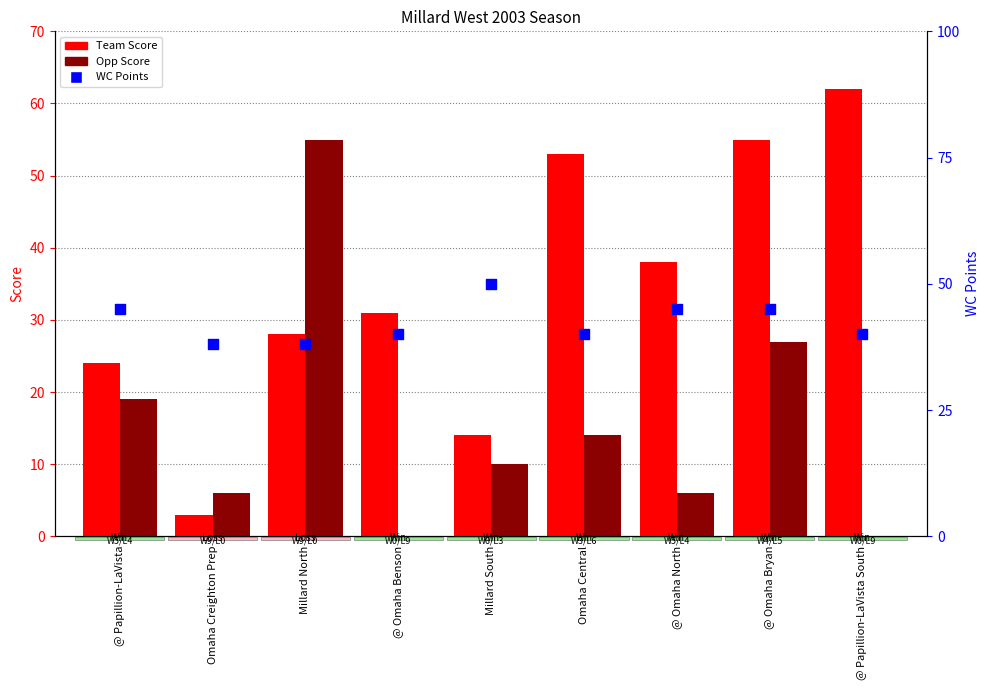

At how many categories does at least one series exceed 23?

9